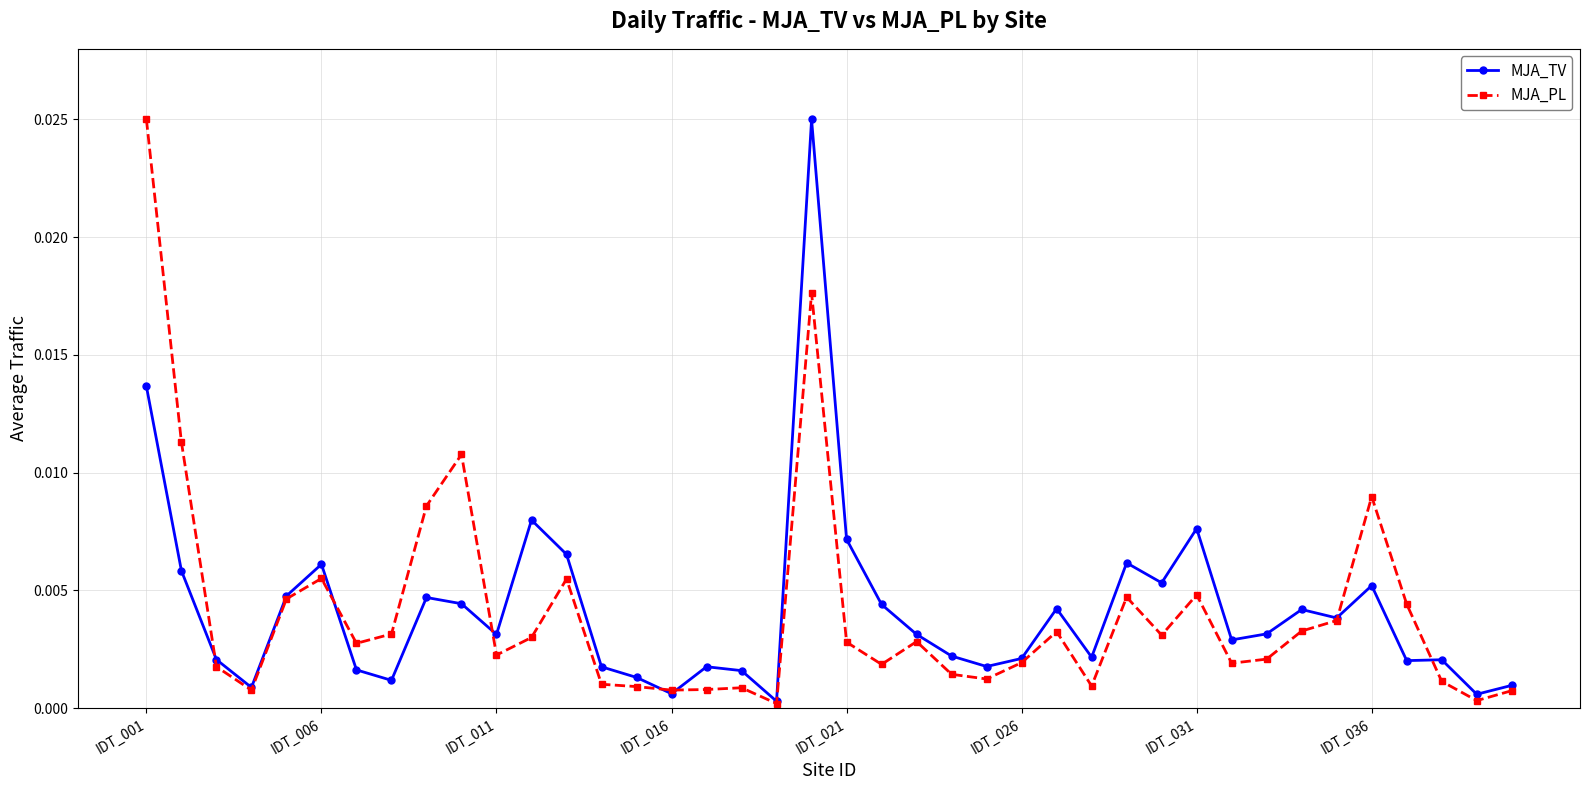

True or false: MJA_TV has more than 1 points higher than both neighbors.

True